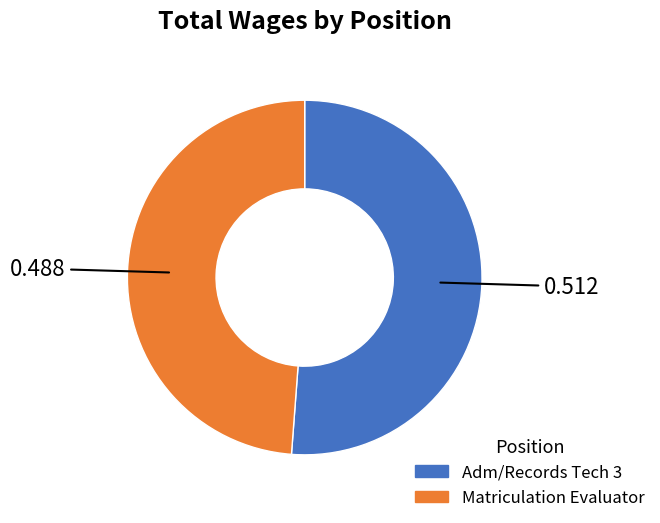

Which has a higher value, Matriculation Evaluator or Adm/Records Tech 3?

Adm/Records Tech 3